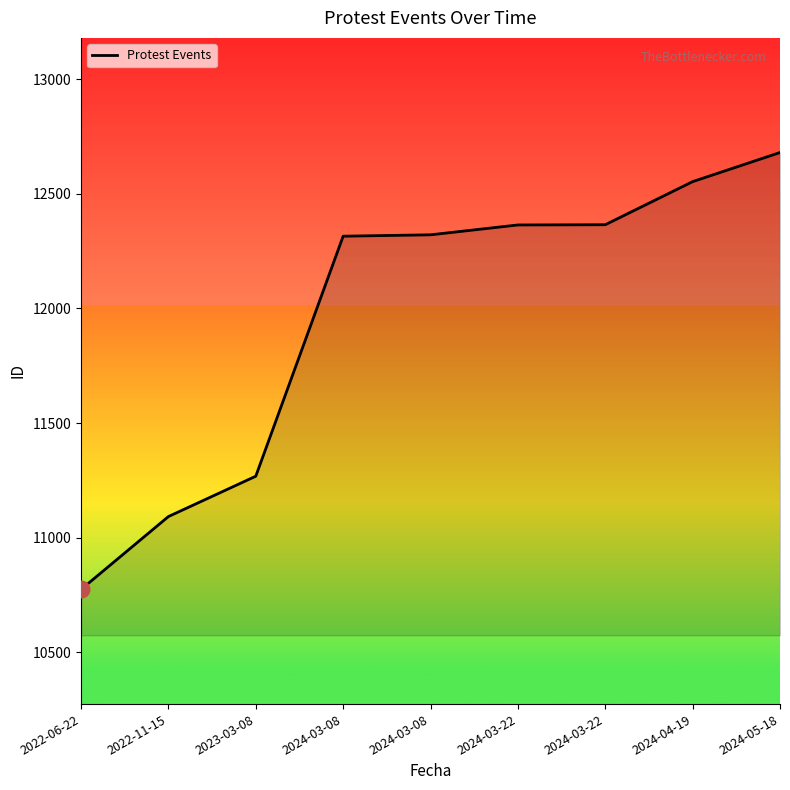

How many lines are shown in the chart?

1